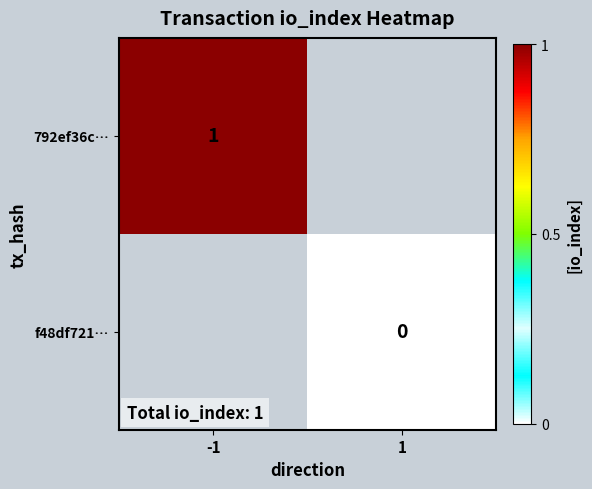

What is the maximum value shown in the chart?

1.0